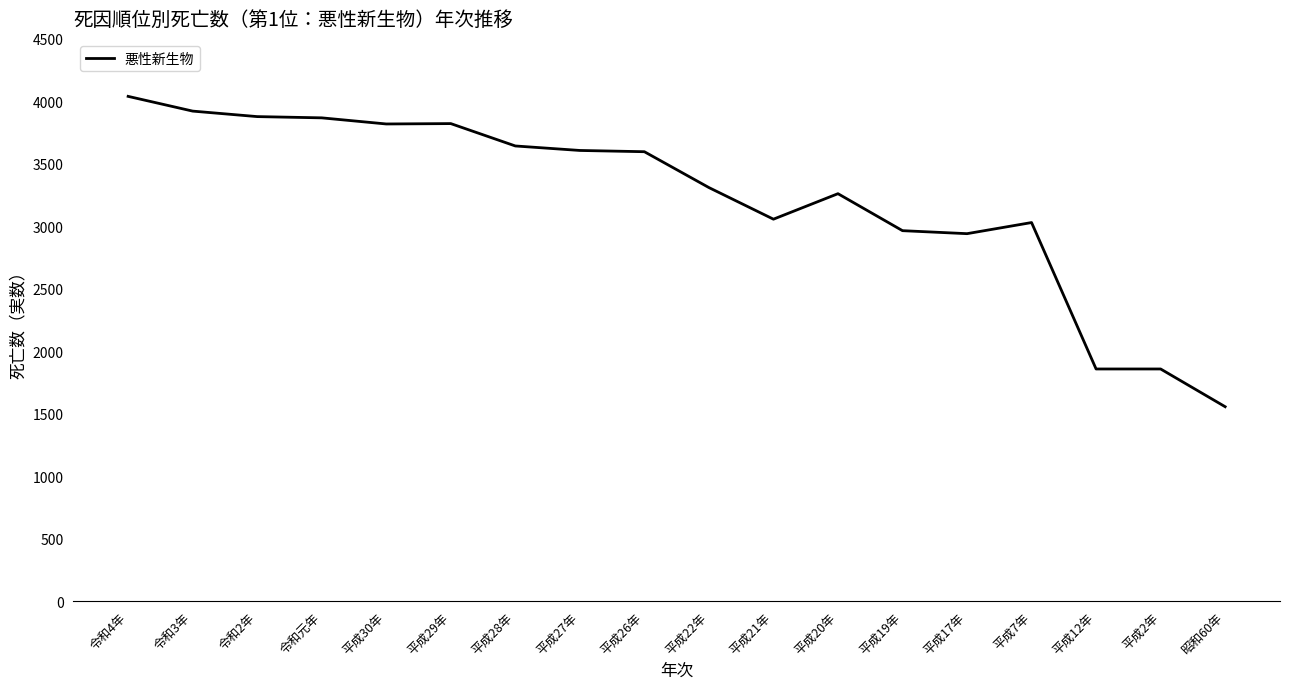

At which category does the chart reach its minimum across all series?

昭和60年